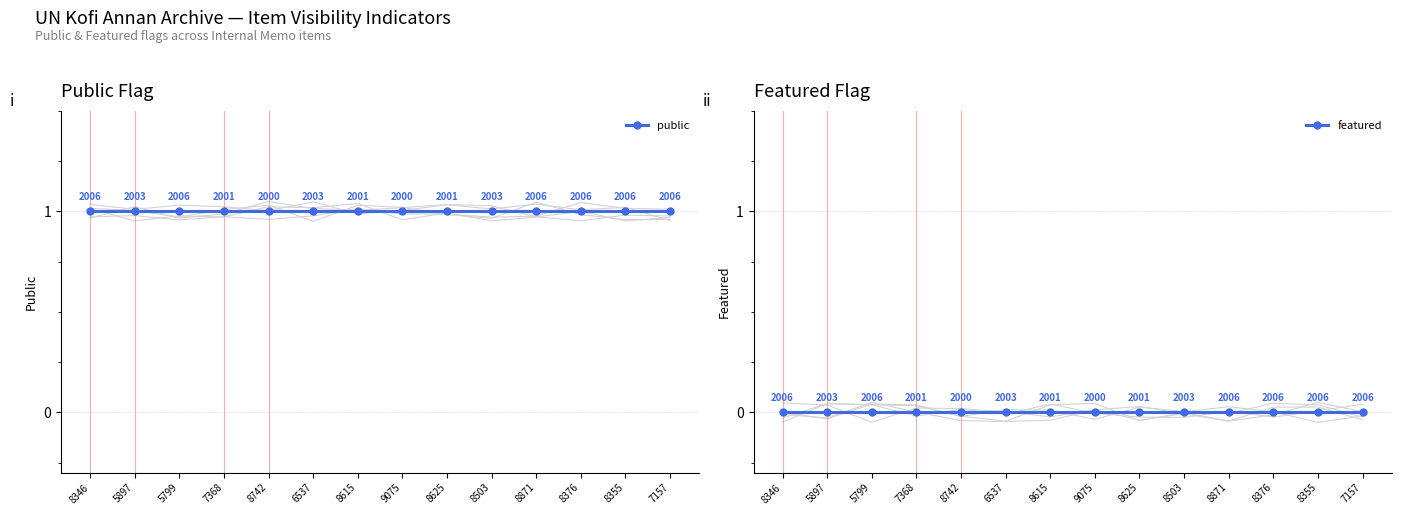

True or false: public has more than 0 points higher than both neighbors.

False